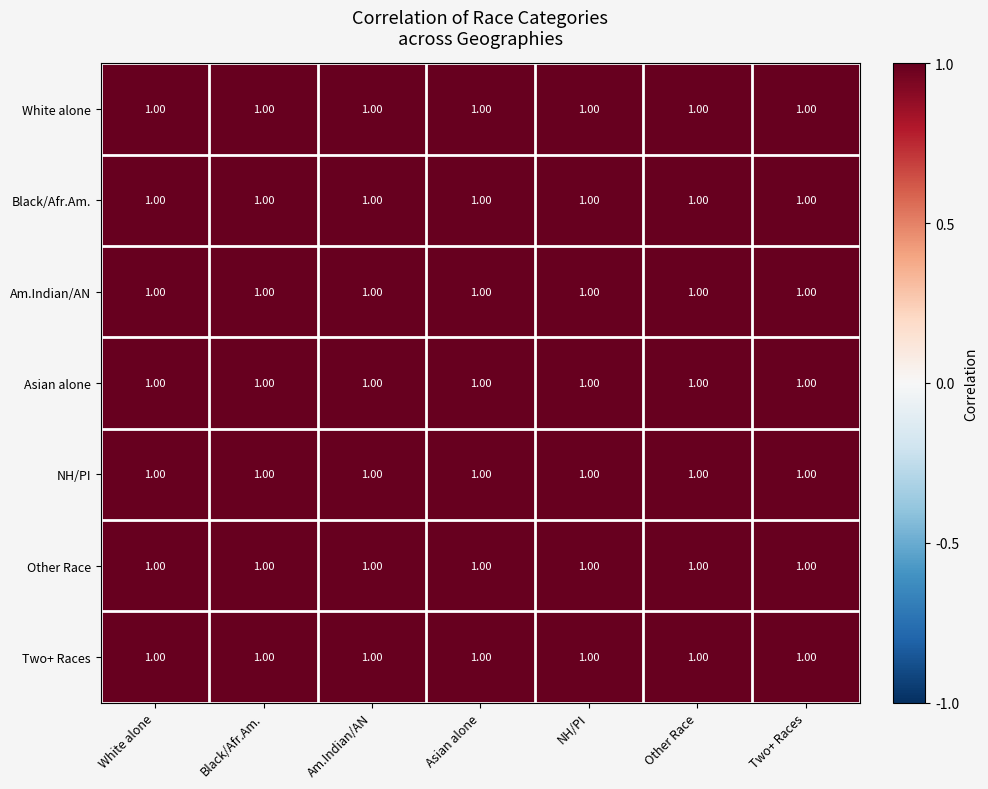

List the series in order of their peak value, lowest first.

Black/Afr.Am., White alone, Am.Indian/AN, Asian alone, NH/PI, Other Race, Two+ Races